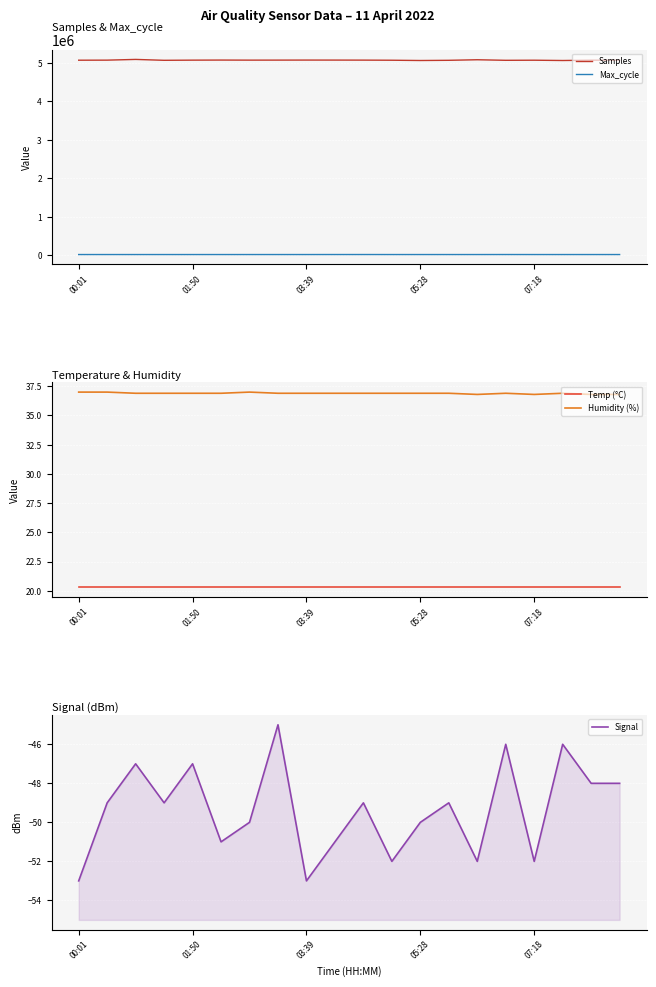

True or false: Max_cycle and Samples intersect in this chart.

False